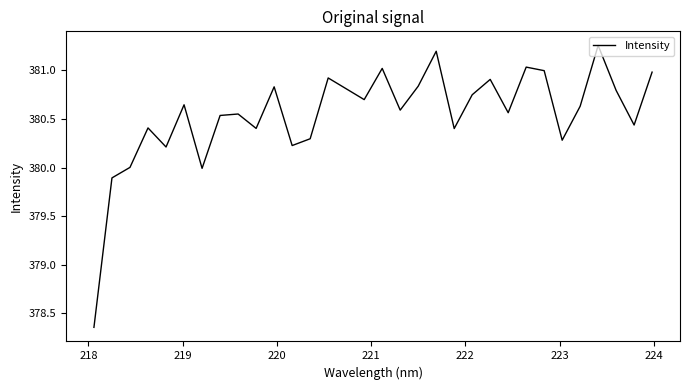

What is the difference between the maximum and minimum values?

2.9